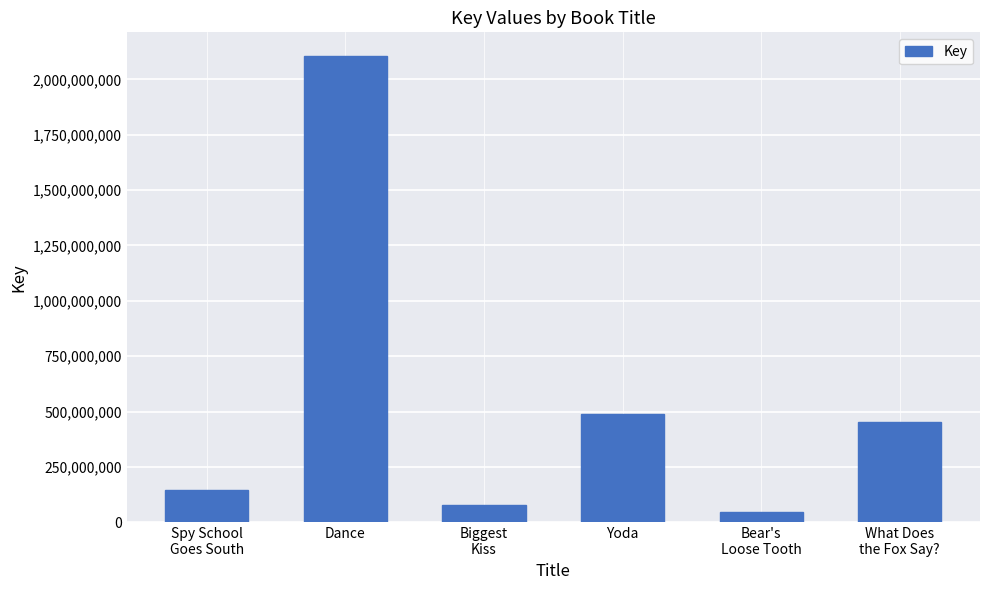

How many data points are less than 451578435?

3